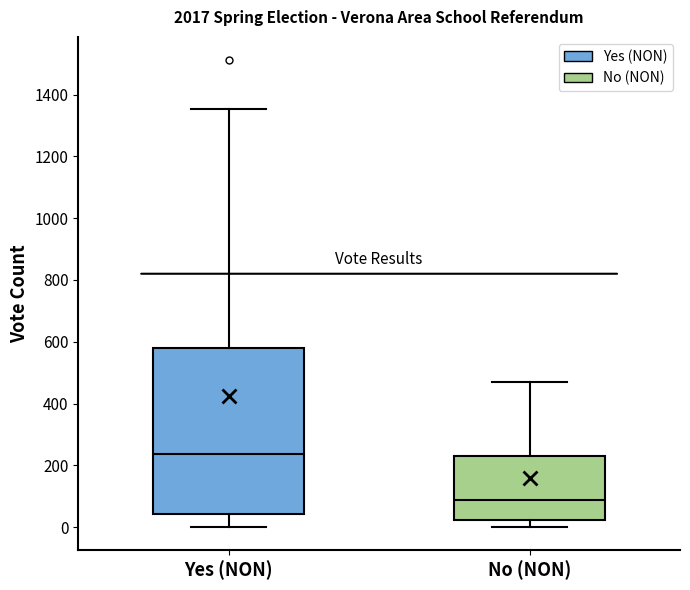

Which box has the lowest median line?

No (NON)